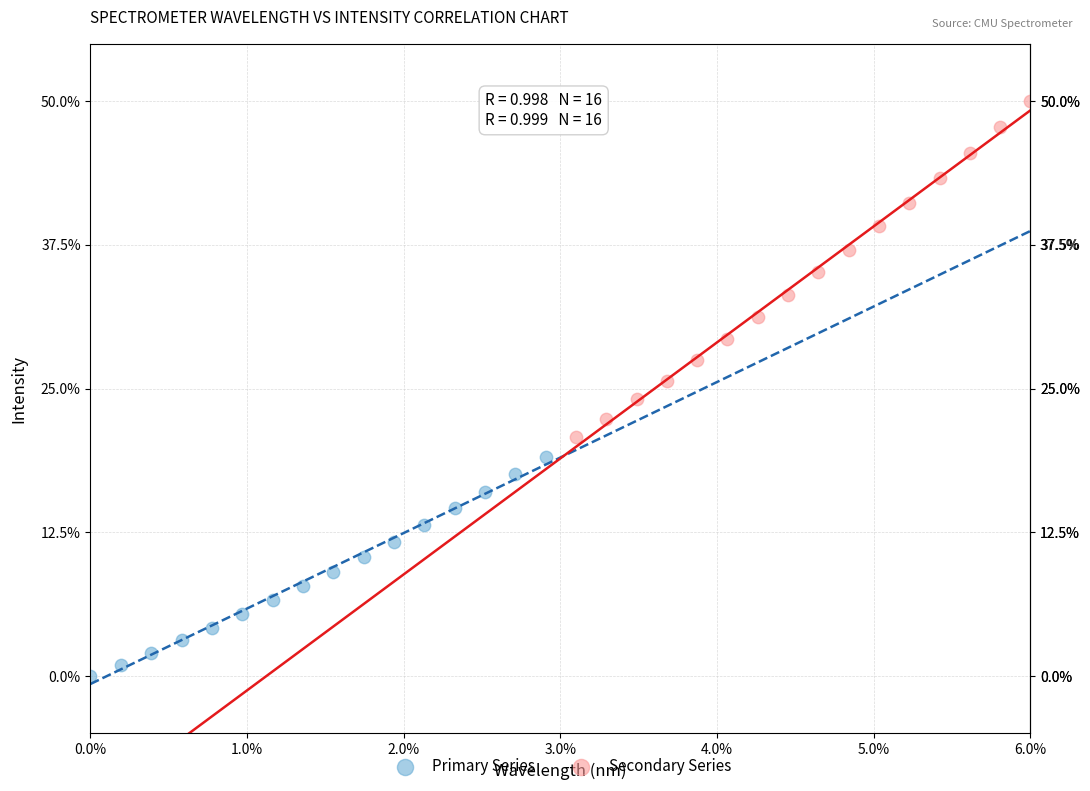

Which series has the largest Y range (max minus min)?

Secondary Series